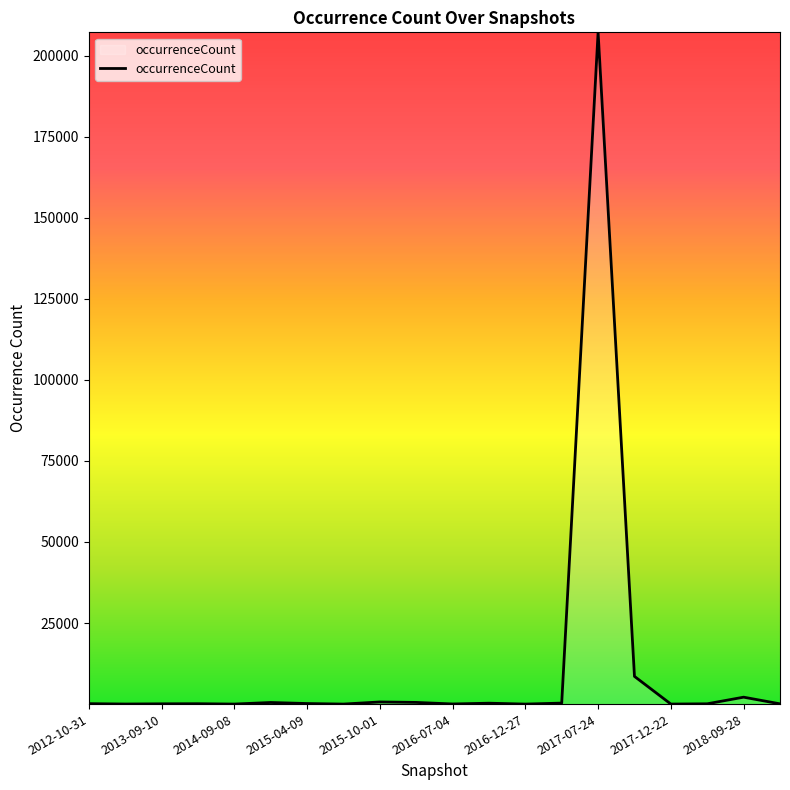

What is the greatest value displayed?

207184